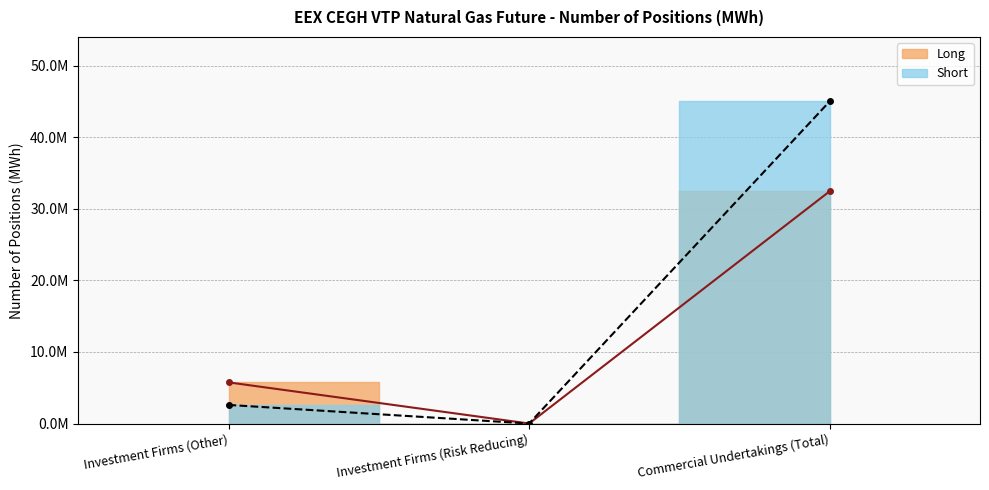

What is the label of the 1st point from the left?

Investment Firms (Other)